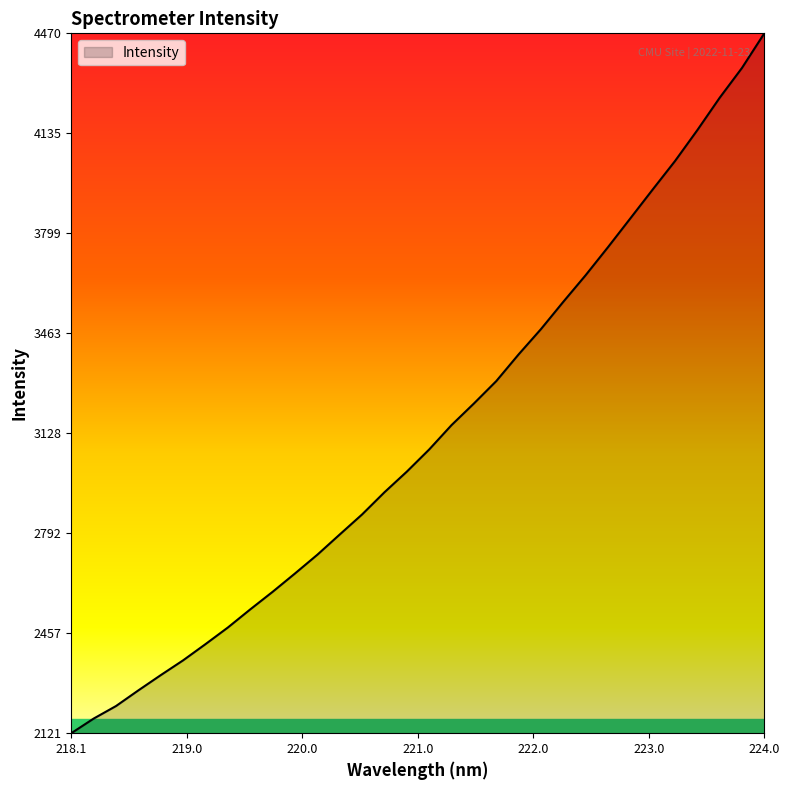

What is the maximum value shown in the chart?

4470.1